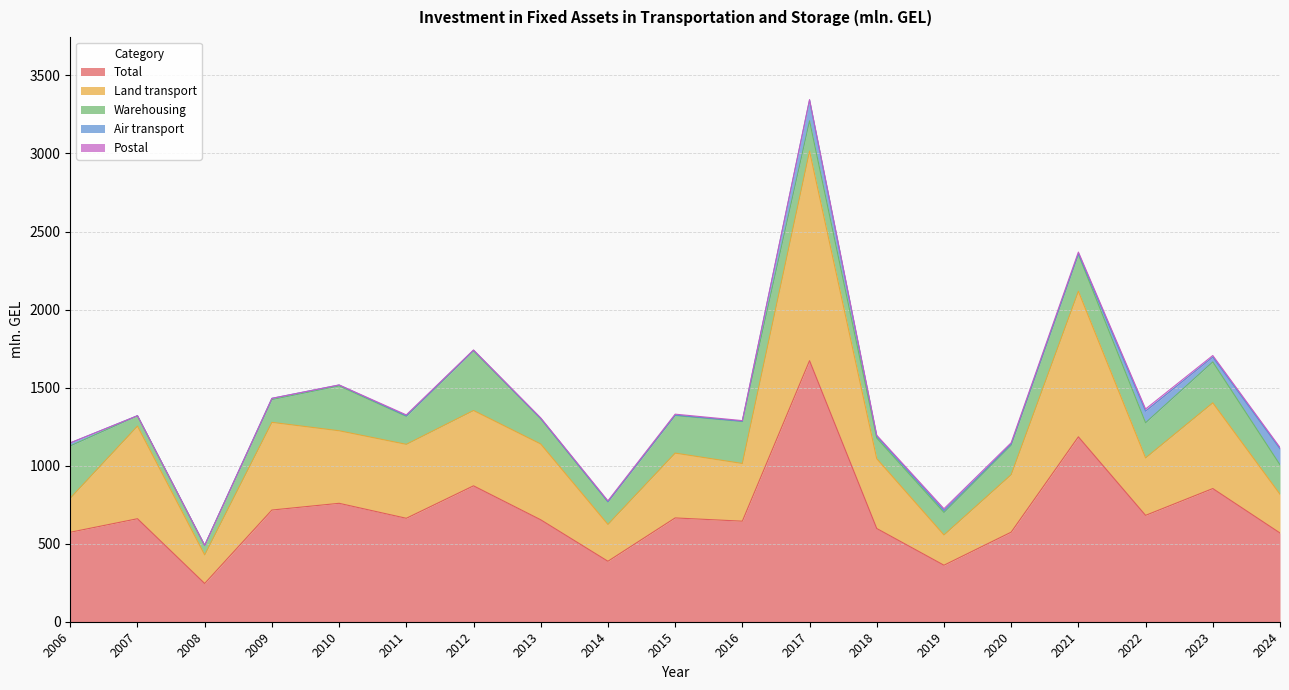

Which has a higher value, 2020 or 2021?

2021